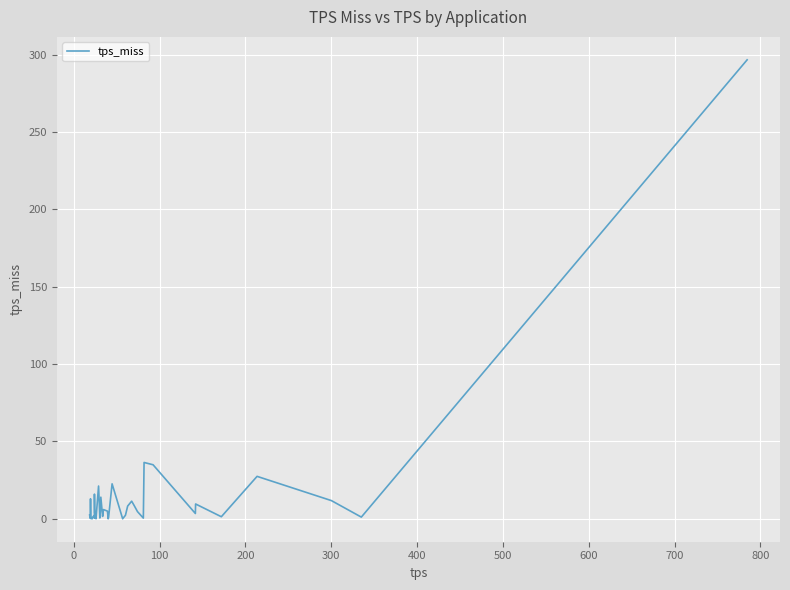

What is the difference between the maximum and minimum values?

296.8